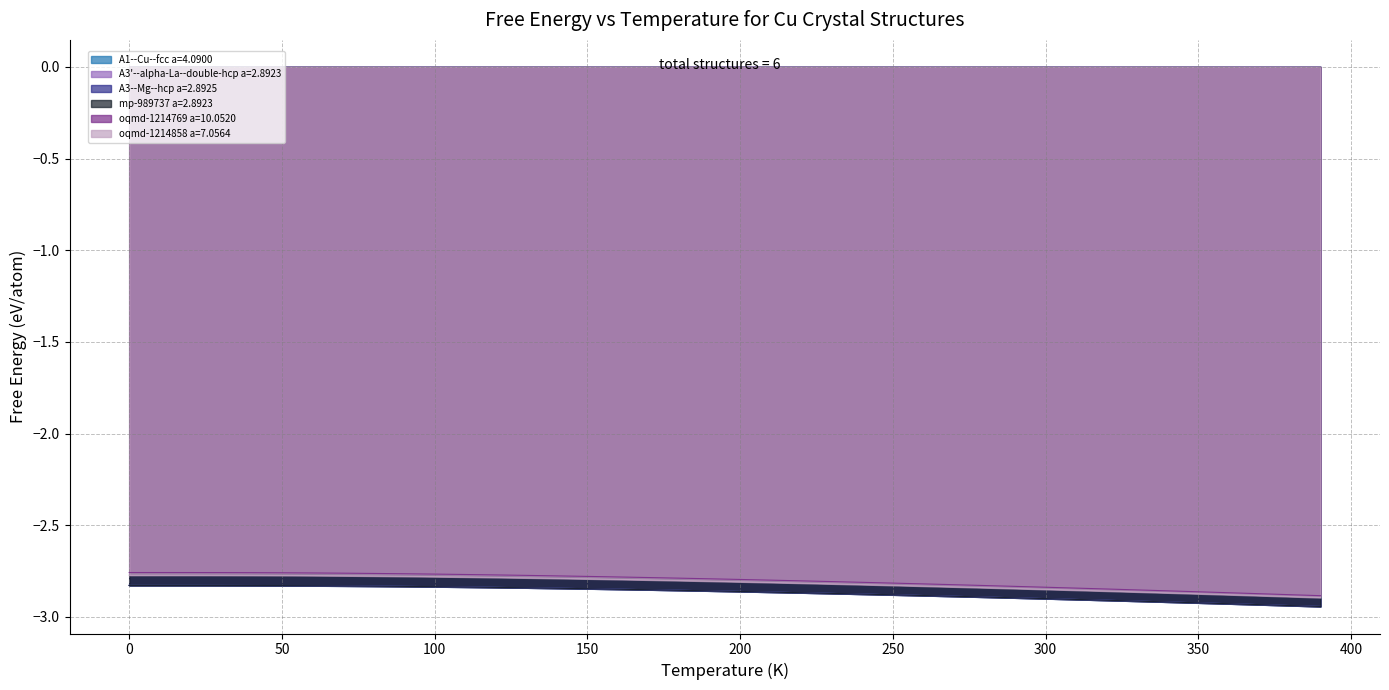

Is it true that mp-989737 a=2.8923 equals -2.8 at 70?

True